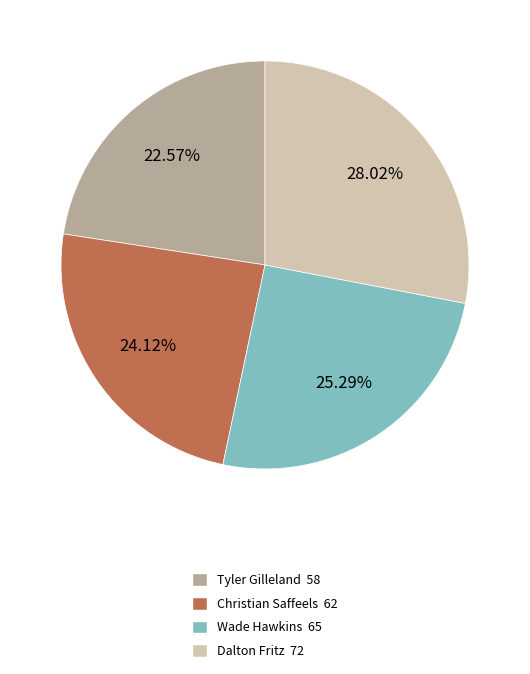

How much of the chart is everything except Dalton Fritz?

72.0%